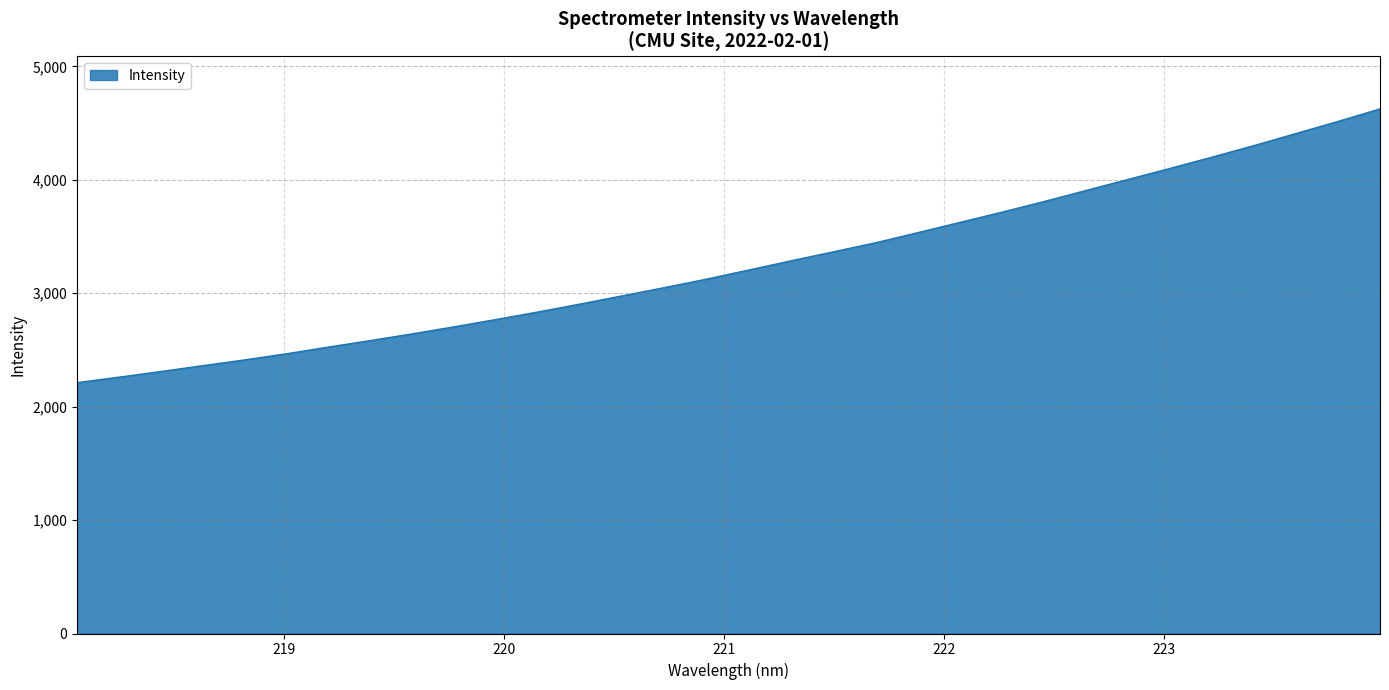

What is the minimum value shown in the chart?

2211.5